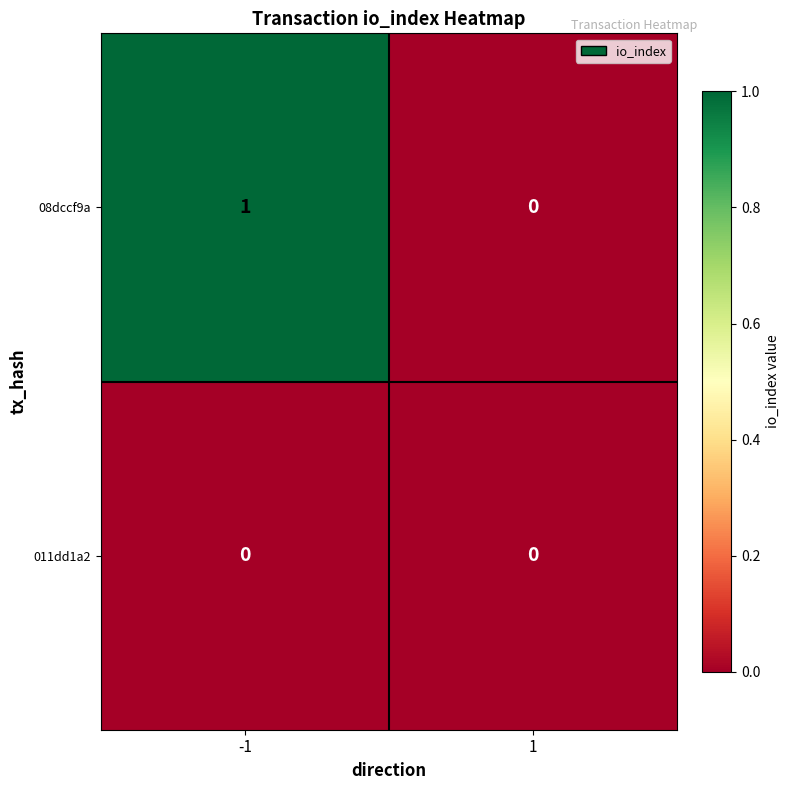

Which series changed the most between -1 and 1?

08dccf9a